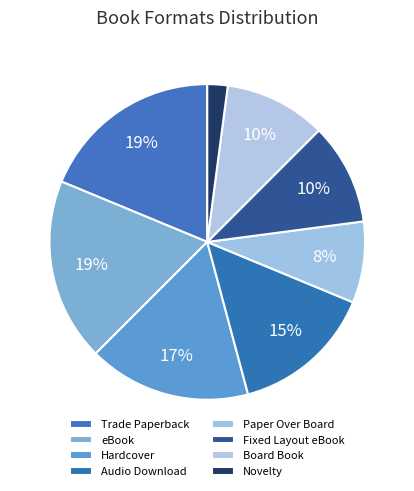

Does any single category account for the majority?

No